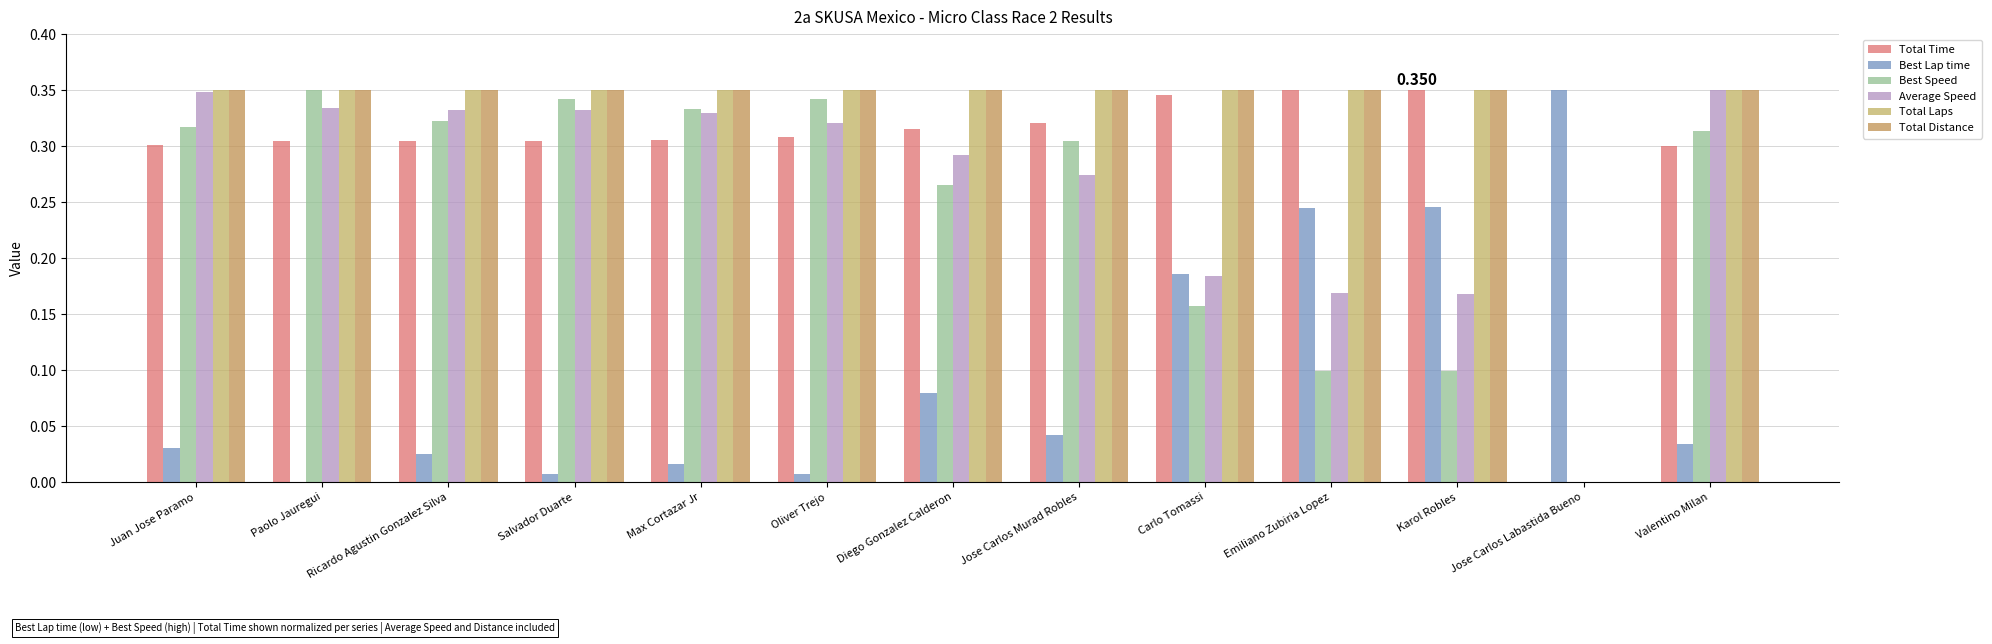

True or false: Total Laps has a value of 0.3 at Juan Jose Paramo.

True